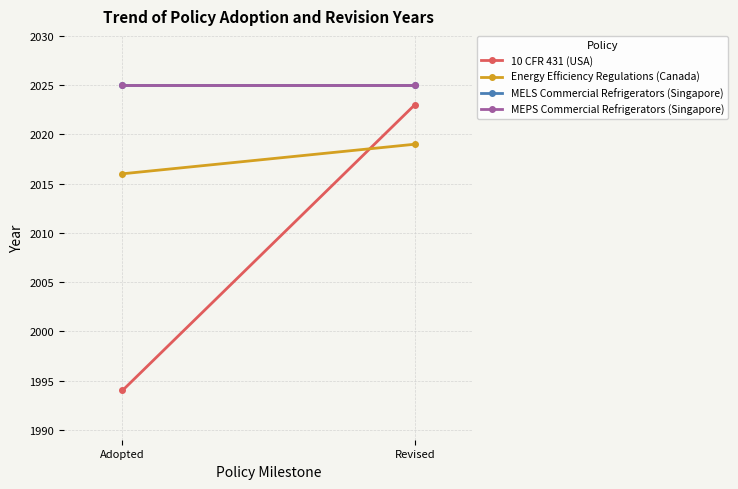

The MEPS Commercial Refrigerators (Singapore) series shows 3628 at Adopted. True or false?

False